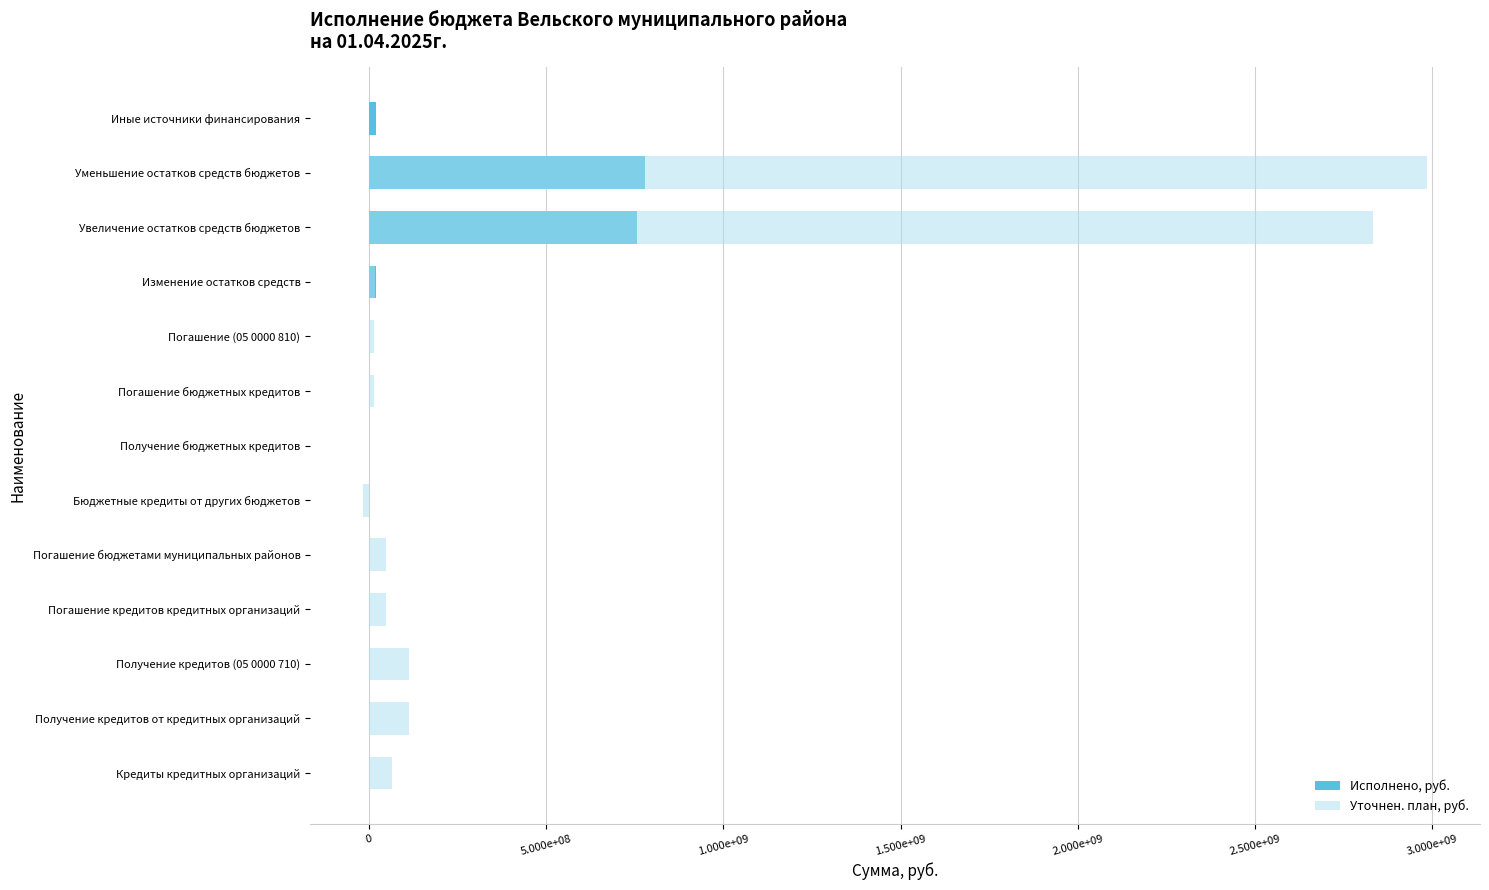

Which series has the widest spread of values?

Уточнен. план, руб.